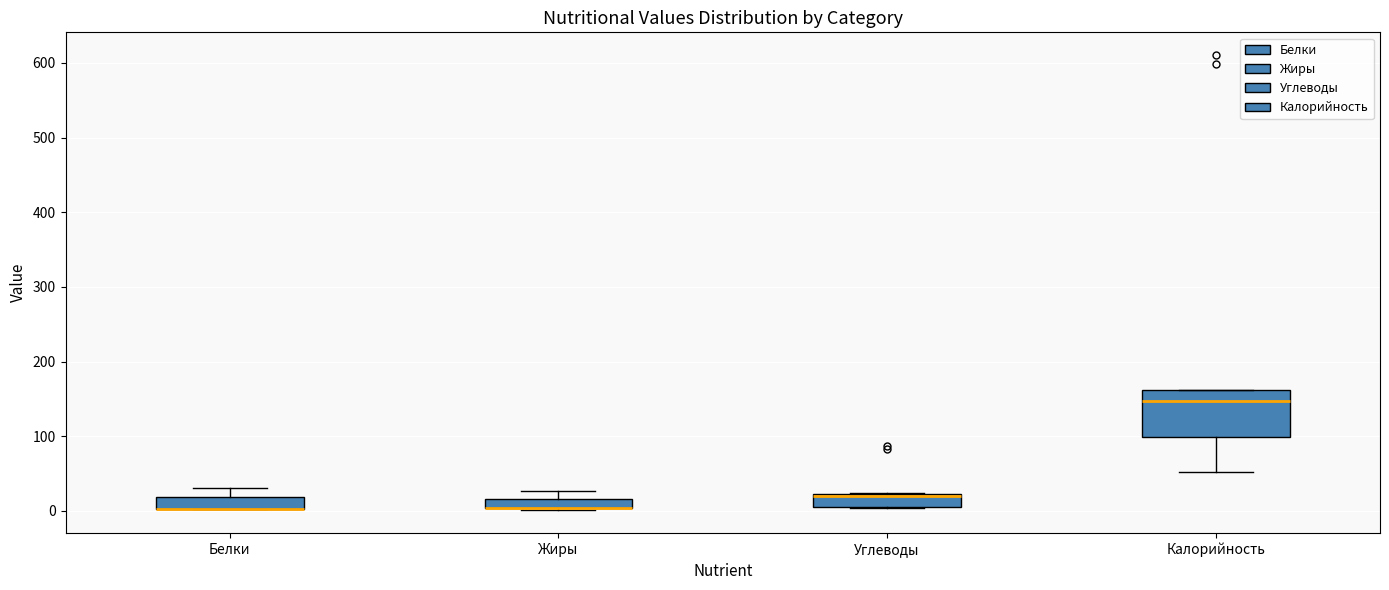

Where is the lower edge of the box for Белки on the y-axis? The values are not printed on the chart, so give them approximately, as read against the axis.

0